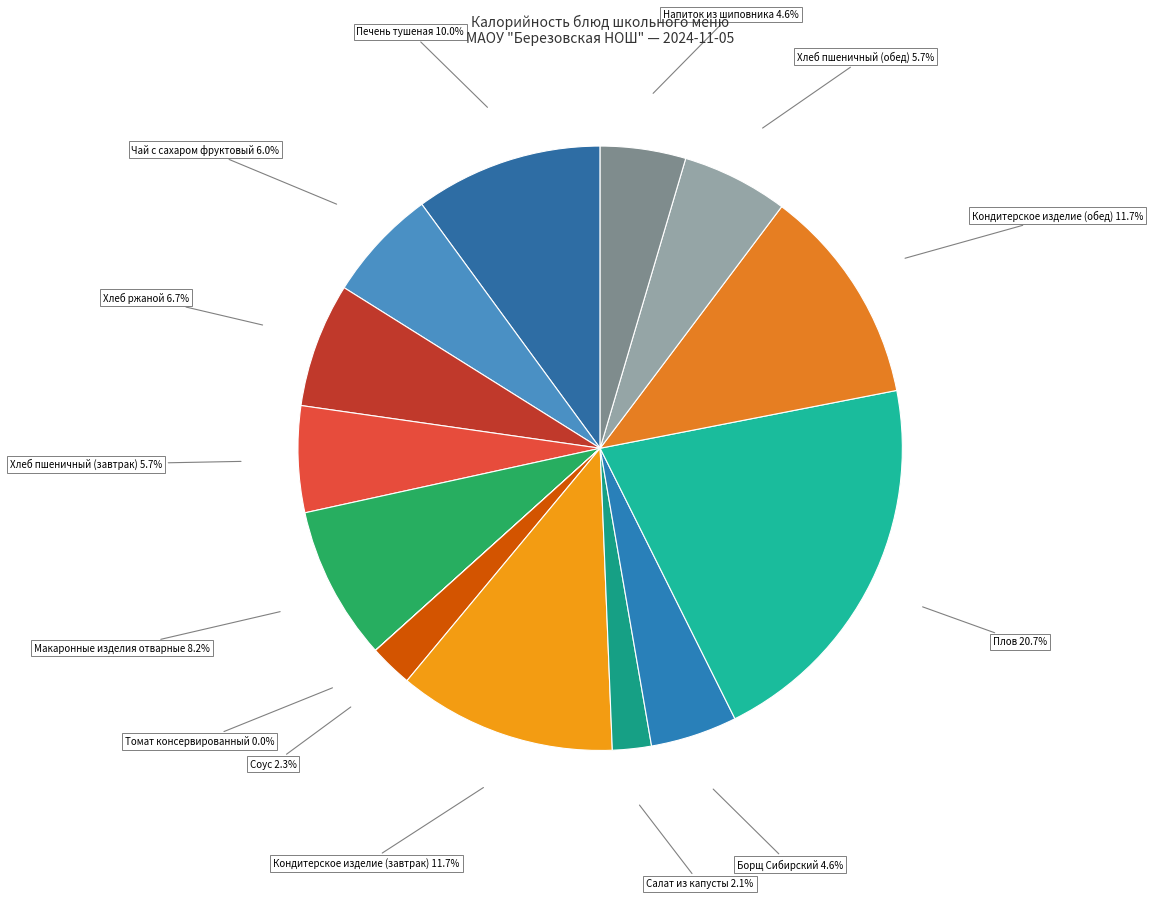

Is it true that Хлеб пшеничный (завтрак) is 6% of the pie?

True